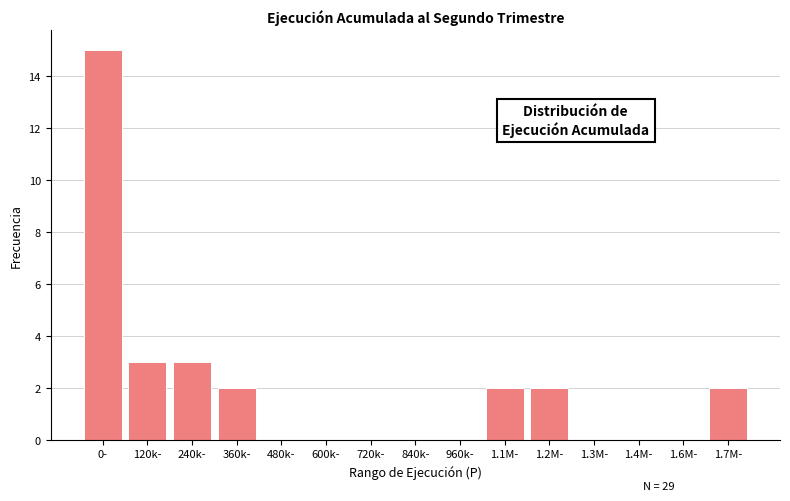

Reading left to right, what are all the values shown in this chart?

0-=15	120k-=3	240k-=3	360k-=2	480k-=0	600k-=0	720k-=0	840k-=0	960k-=0	1.1M-=2	1.2M-=2	1.3M-=0	1.4M-=0	1.6M-=0	1.7M-=2